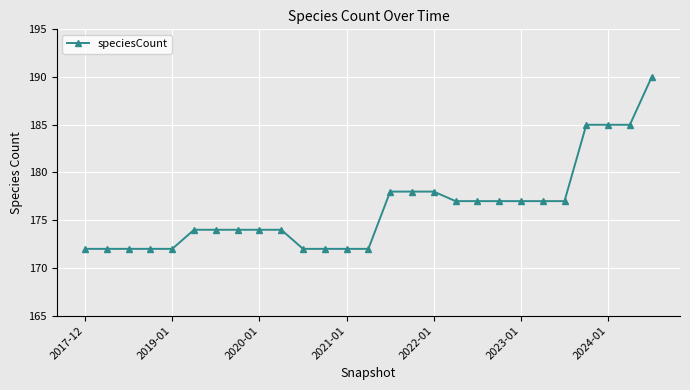

Is this an area chart (filled region under the line)?

No